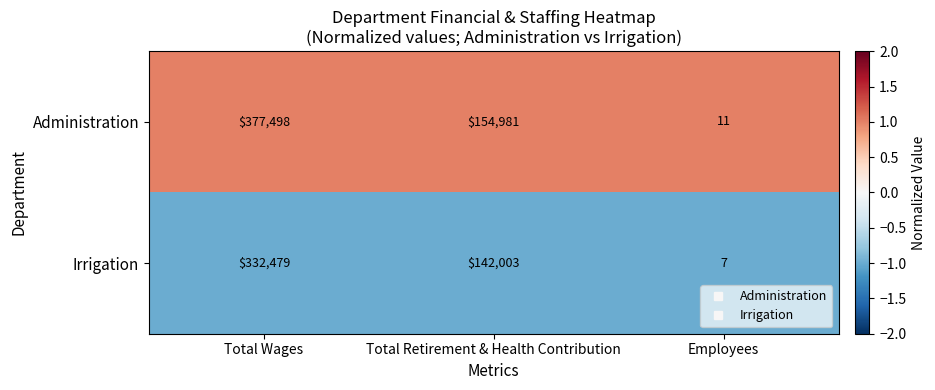

Which series has the largest range (max minus min)?

Administration